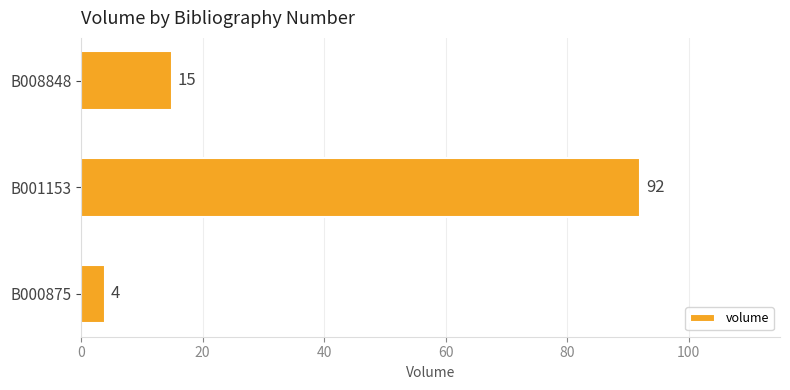

What is the sum of all values?

111